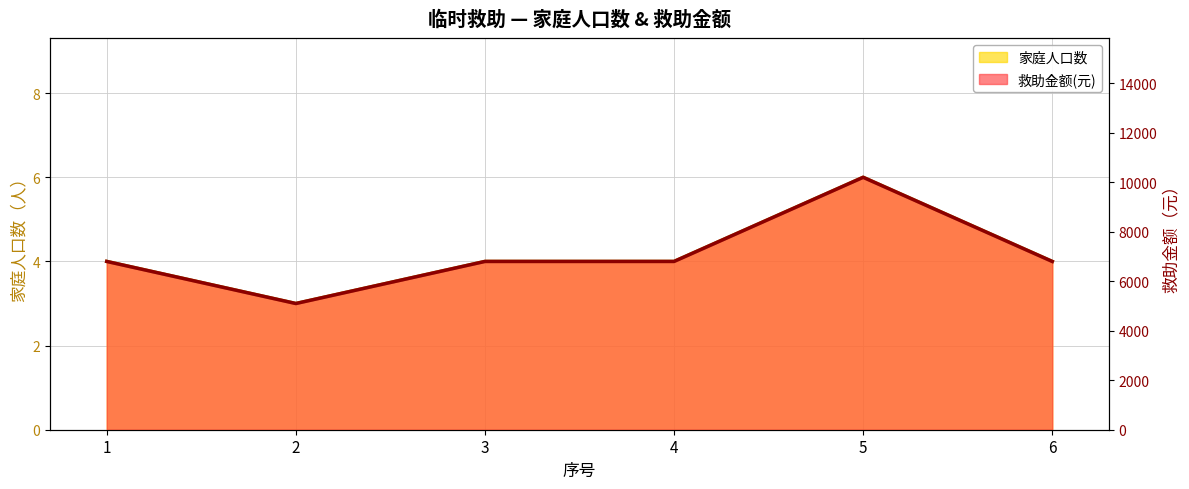

True or false: 家庭人口数 and 救助金额(元) cross at least once.

False